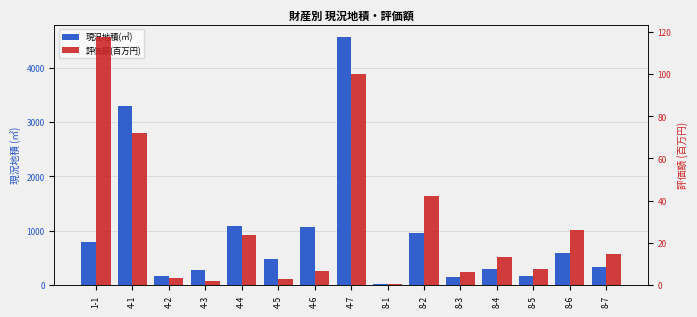

What position from the right is 4-6?

9